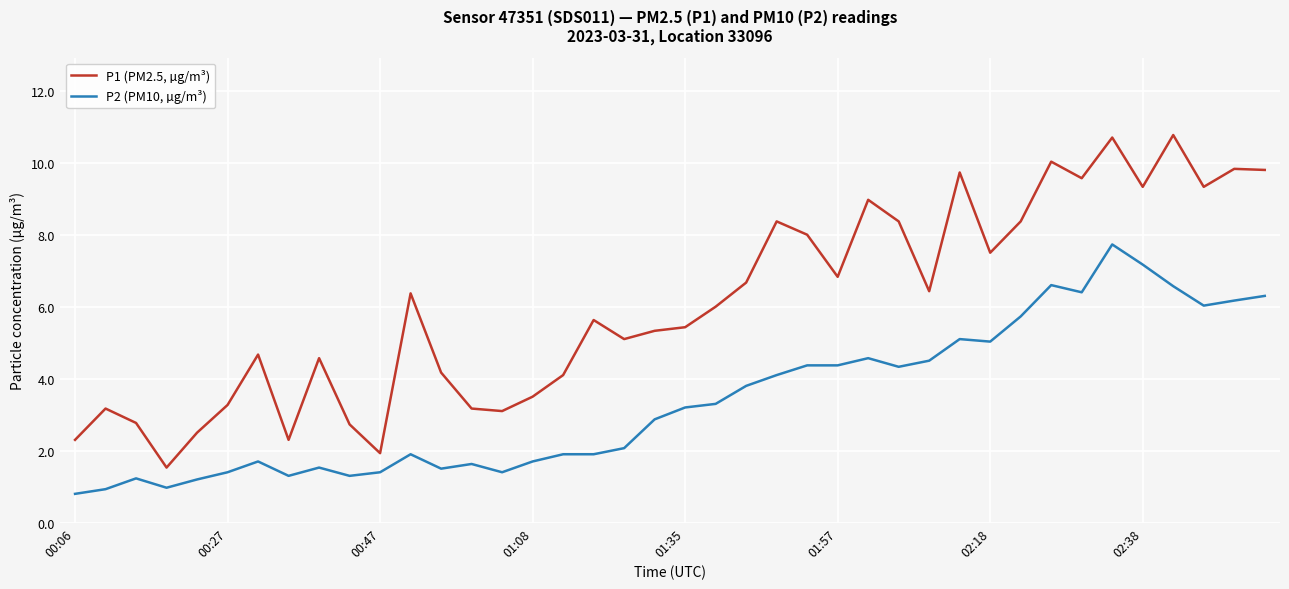

What is the minimum value shown in the chart?

0.8